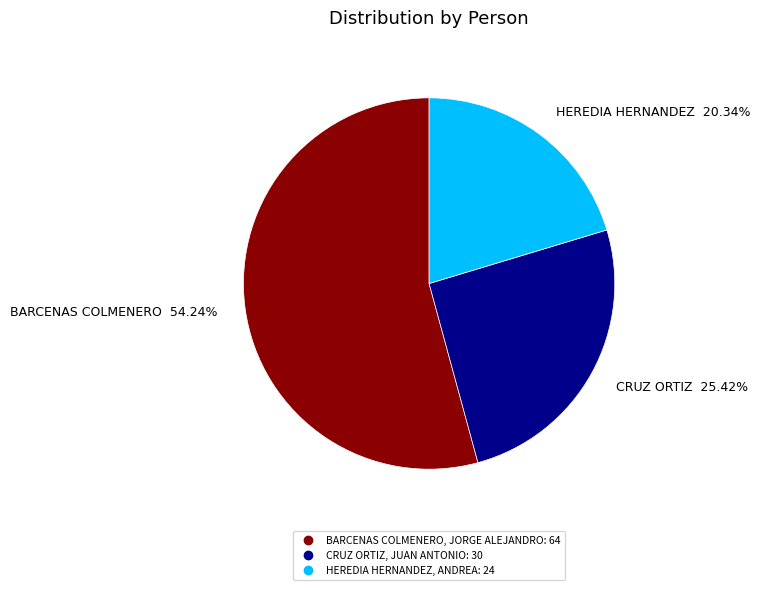

How many segments does this pie chart have?

3